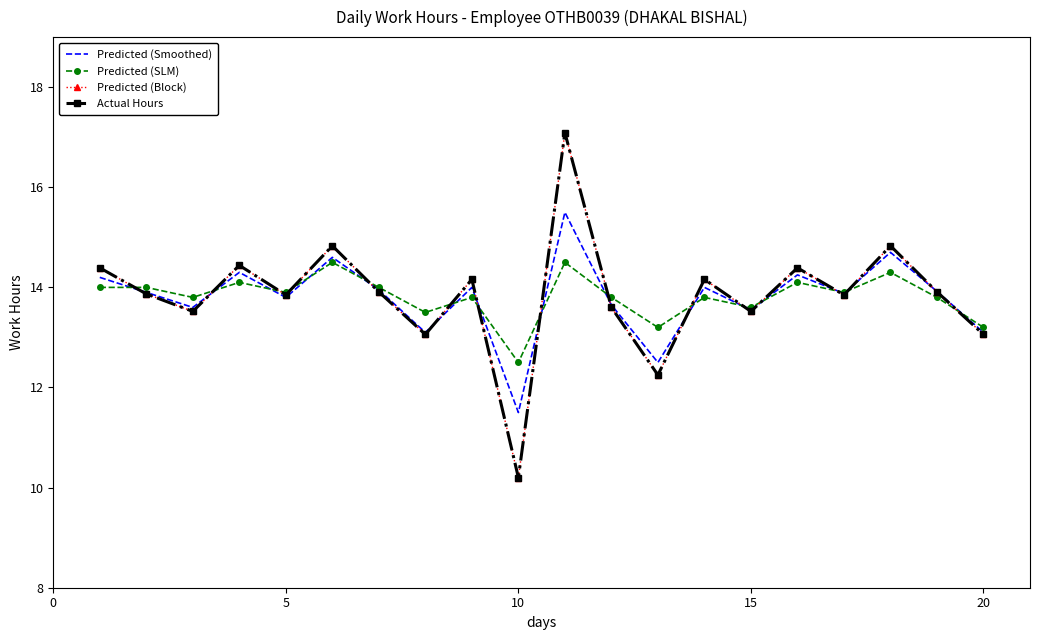

At how many categories does at least one series exceed 12?

20